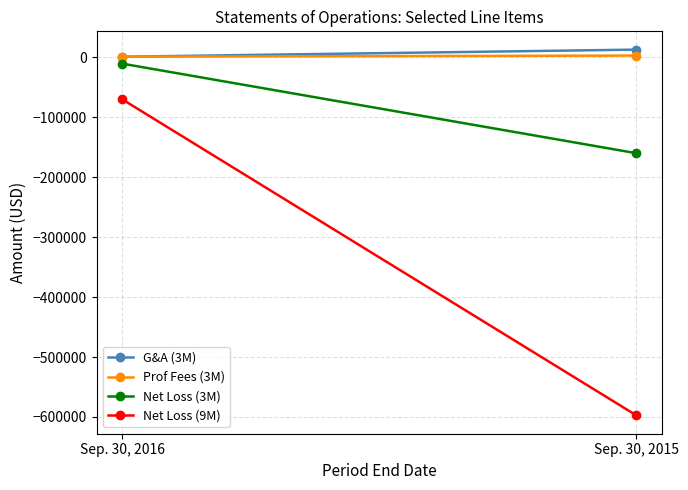

What is the value of the Net Loss (3M) point at the 1st from the left?

-10384